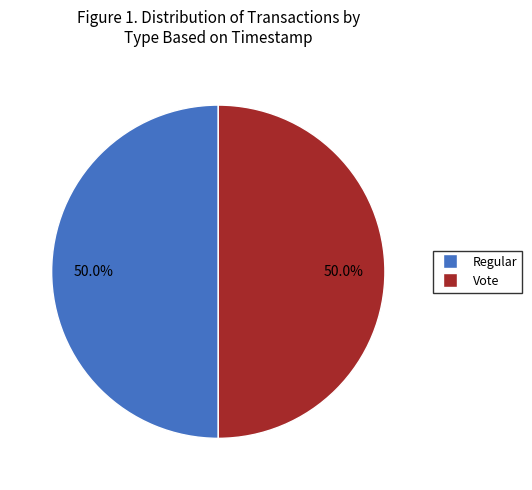

Combined, do Regular and Vote account for over 50%?

Yes